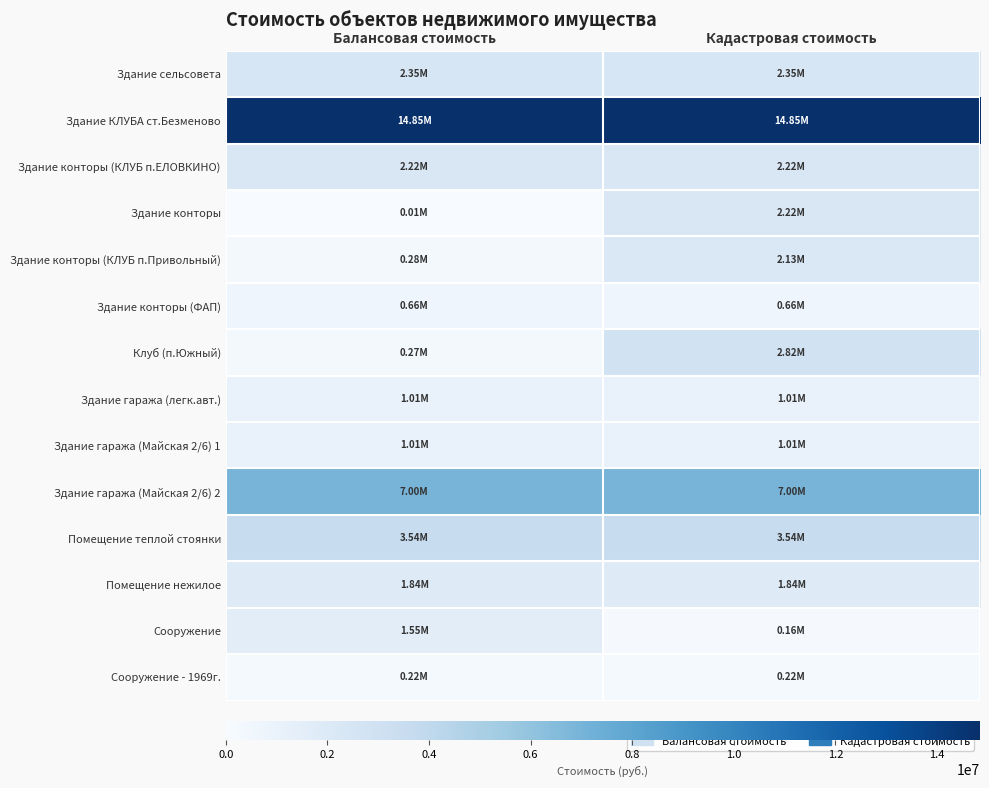

Reading right to left, what are all the values shown in this chart?

Здание сельсовета: Кадастровая стоимость=2345302.3	Балансовая стоимость=2345302.3
Здание КЛУБА ст.Безменово: Кадастровая стоимость=14845103.3	Балансовая стоимость=14845103.3
Здание конторы (КЛУБ п.ЕЛОВКИНО): Кадастровая стоимость=2220581.3	Балансовая стоимость=2220581.3
Здание конторы: Кадастровая стоимость=2220581.3	Балансовая стоимость=8568.0
Здание конторы (КЛУБ п.Привольный): Кадастровая стоимость=2128606.4	Балансовая стоимость=281180.2
Здание конторы (ФАП): Кадастровая стоимость=662446.0	Балансовая стоимость=662446.0
Клуб (п.Южный): Кадастровая стоимость=2818854.6	Балансовая стоимость=274238.6
Здание гаража (легк.авт.): Кадастровая стоимость=1005398.9	Балансовая стоимость=1005398.9
Здание гаража (Майская 2/6) 1: Кадастровая стоимость=1009026.4	Балансовая стоимость=1009026.4
Здание гаража (Майская 2/6) 2: Кадастровая стоимость=7002446.5	Балансовая стоимость=7002446.5
Помещение теплой стоянки: Кадастровая стоимость=3539990.5	Балансовая стоимость=3539990.5
Помещение нежилое: Кадастровая стоимость=1839942.6	Балансовая стоимость=1839942.6
Сооружение: Кадастровая стоимость=161437.2	Балансовая стоимость=1547028.6
Сооружение - 1969г.: Кадастровая стоимость=224023.3	Балансовая стоимость=224023.3